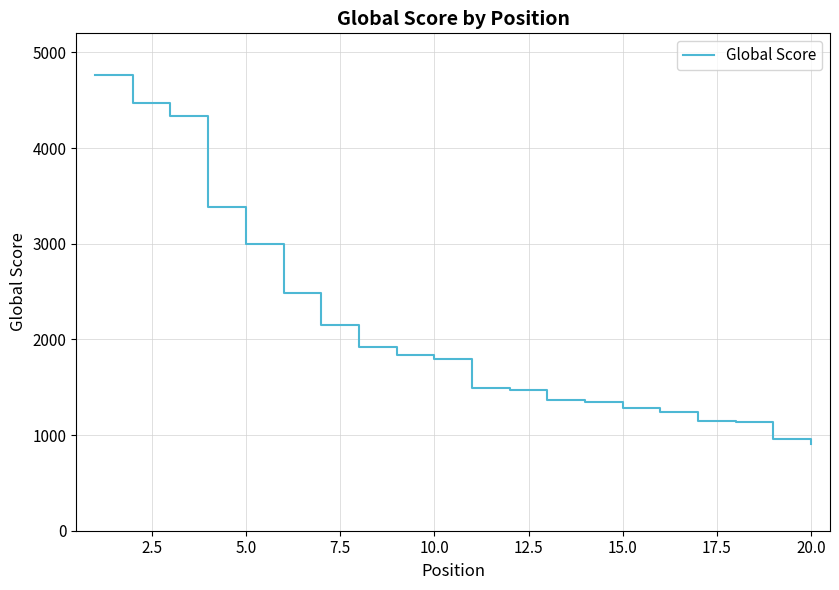

How many lines are shown in the chart?

1